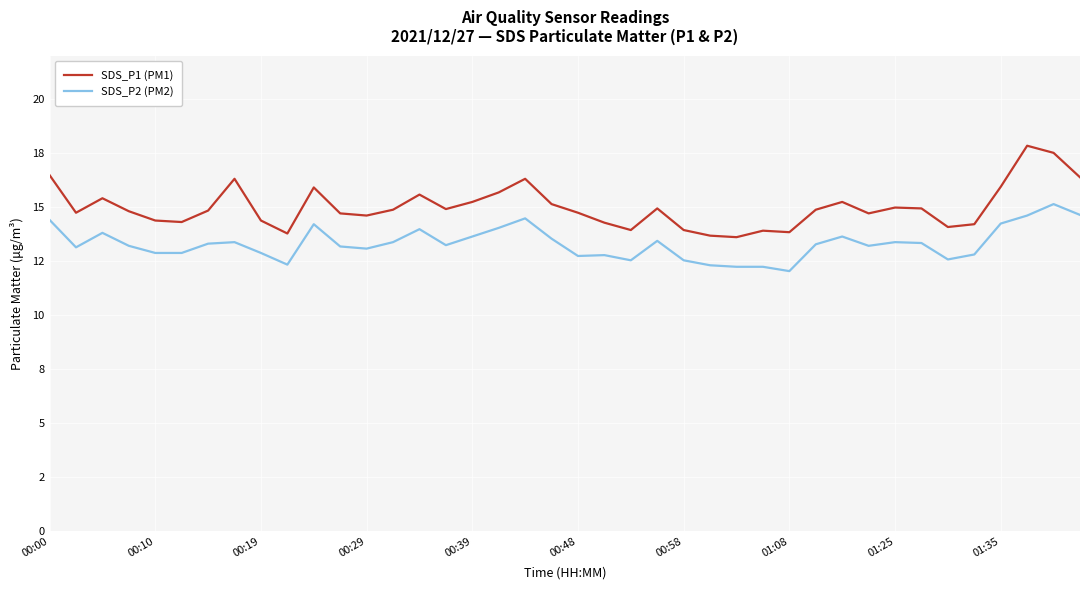

Rank the series by their average value, from lowest to highest.

SDS_P2 (PM2), SDS_P1 (PM1)